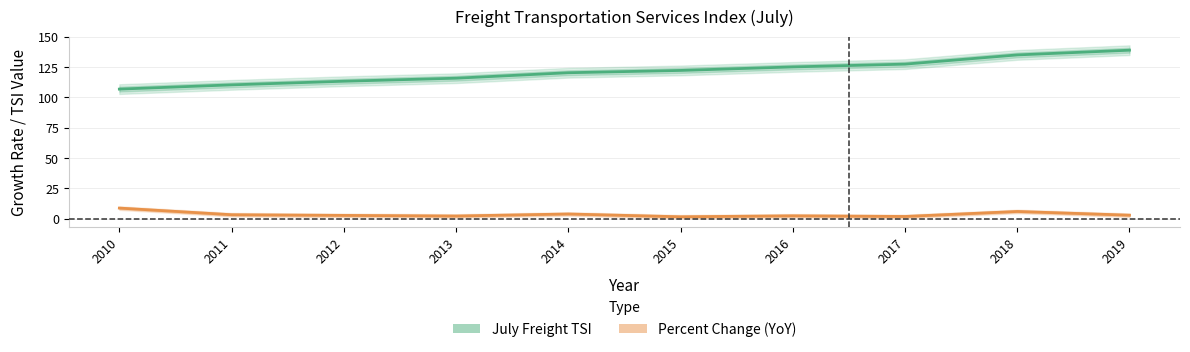

Read the July Freight TSI value at 2013.

115.9